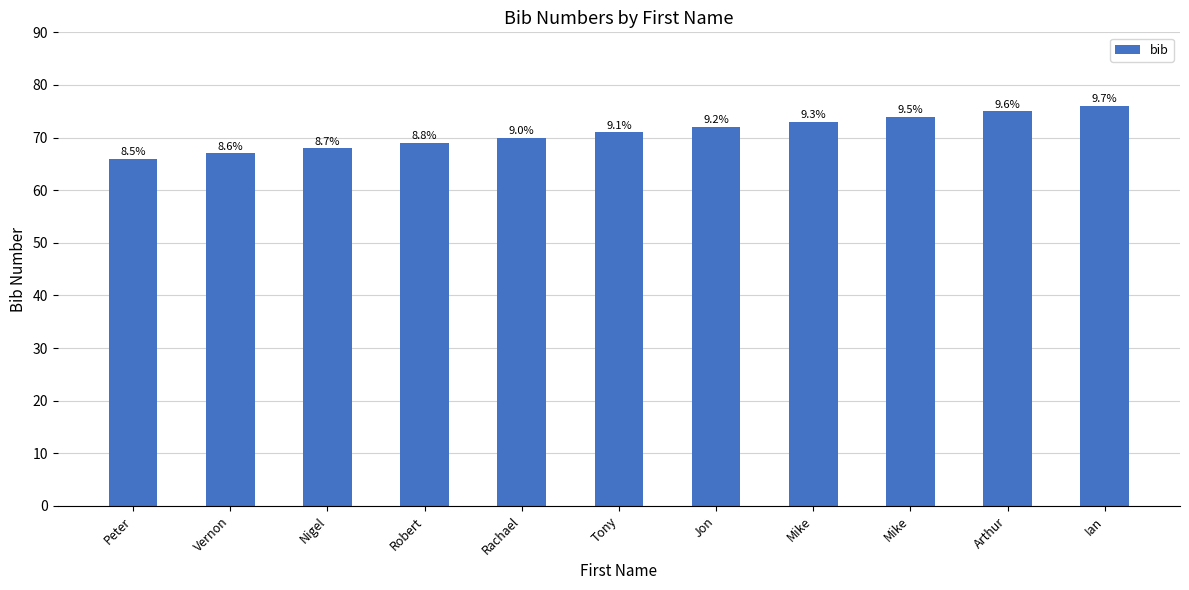

What is the difference between the values at Vernon and Mike?

6